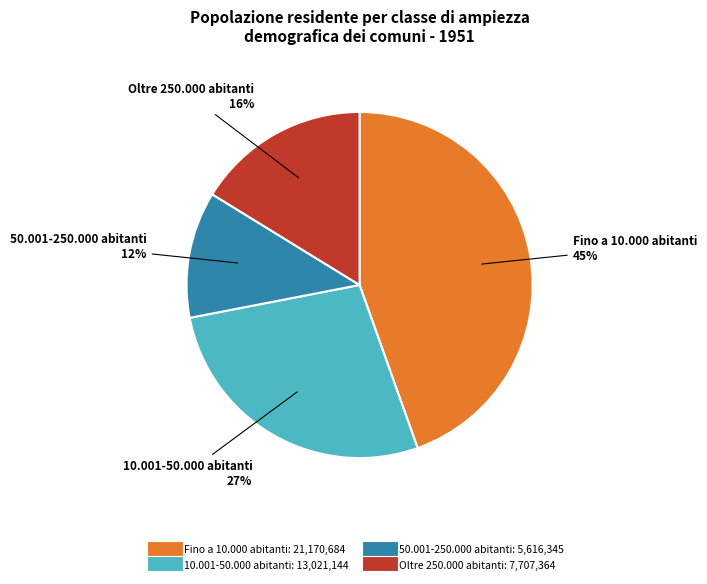

Count the number of slices in the pie.

4